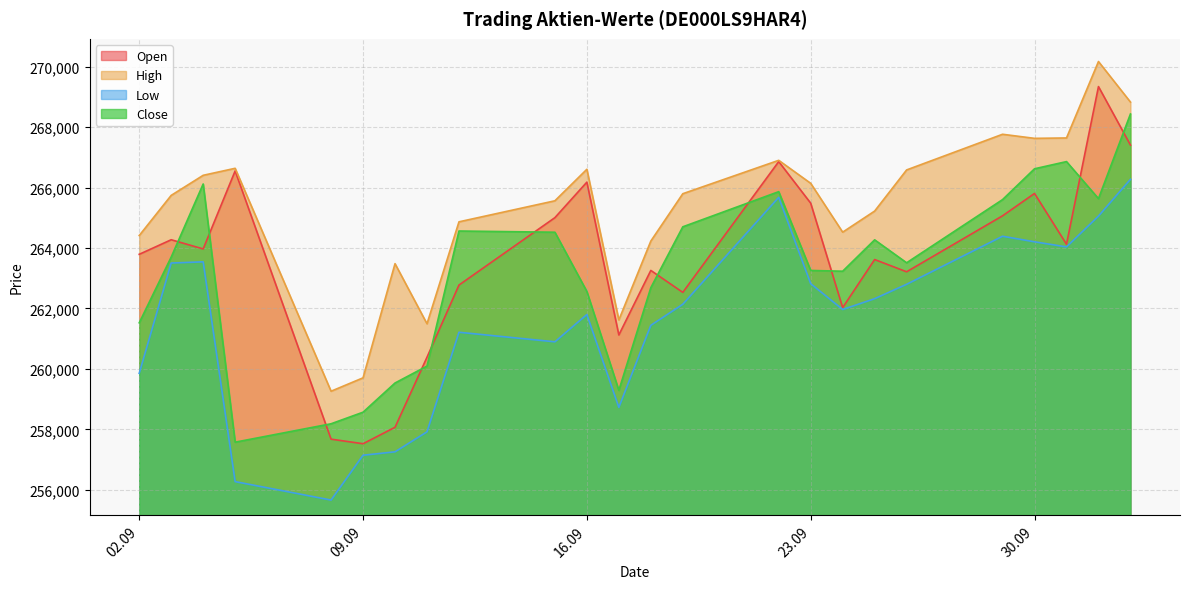

True or false: High has a value of 125517 at 01.10.2025.

False